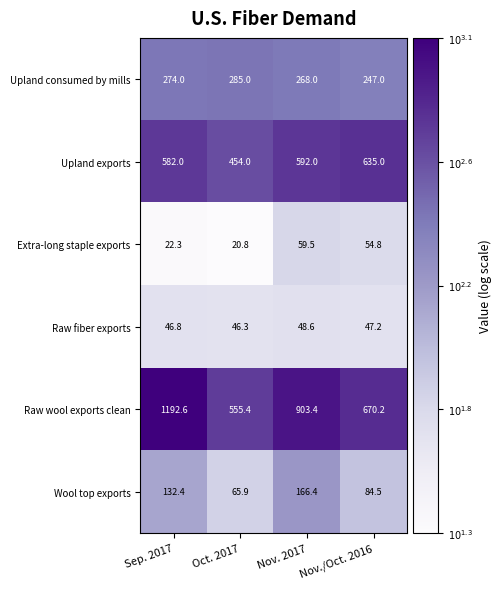

How many data points does each series have?

4